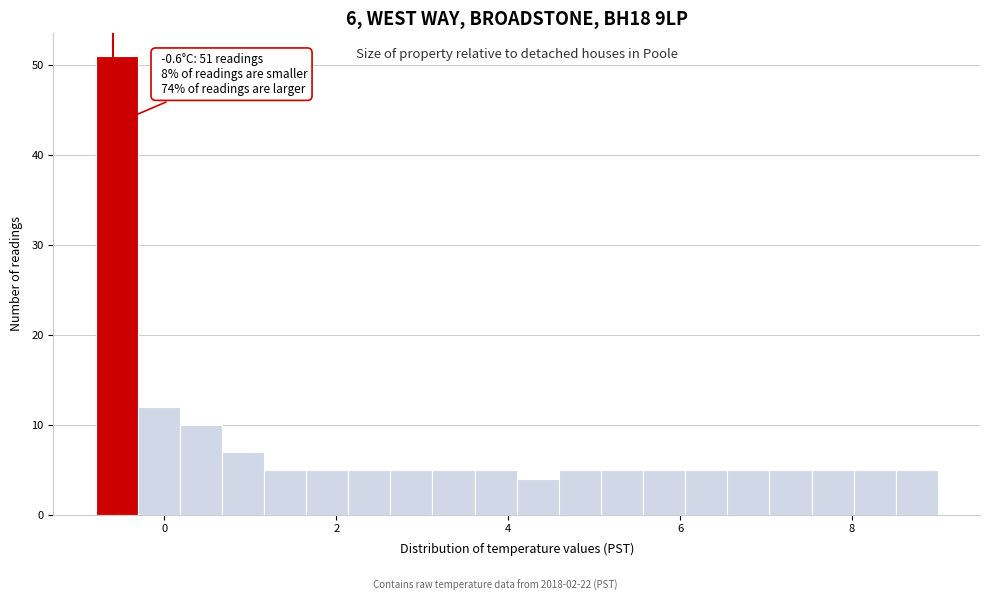

Read against the x-axis, roughly where is the centre of the tallest bar?

-0.6